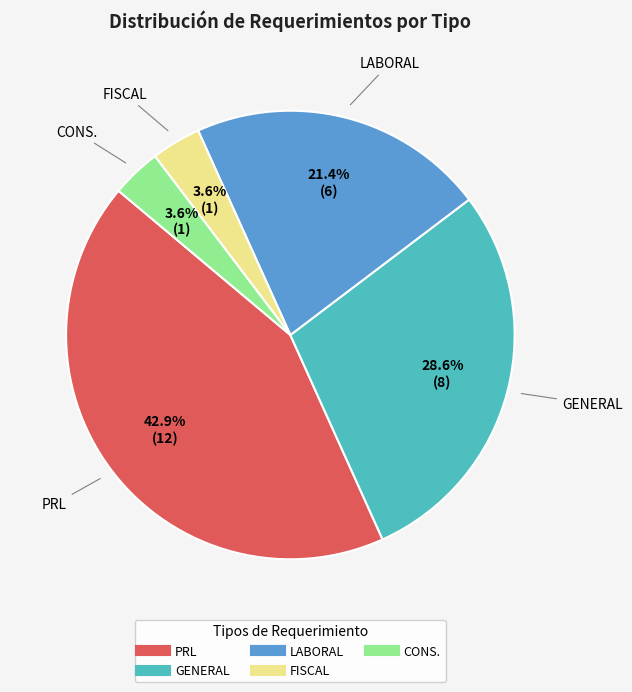

What is the largest slice in the pie chart?

PRL